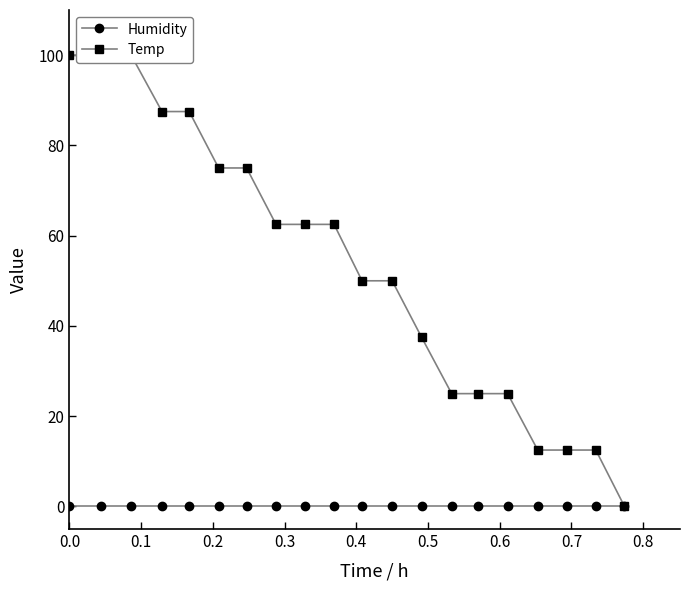

How many data points in Temp are less than 62?

10